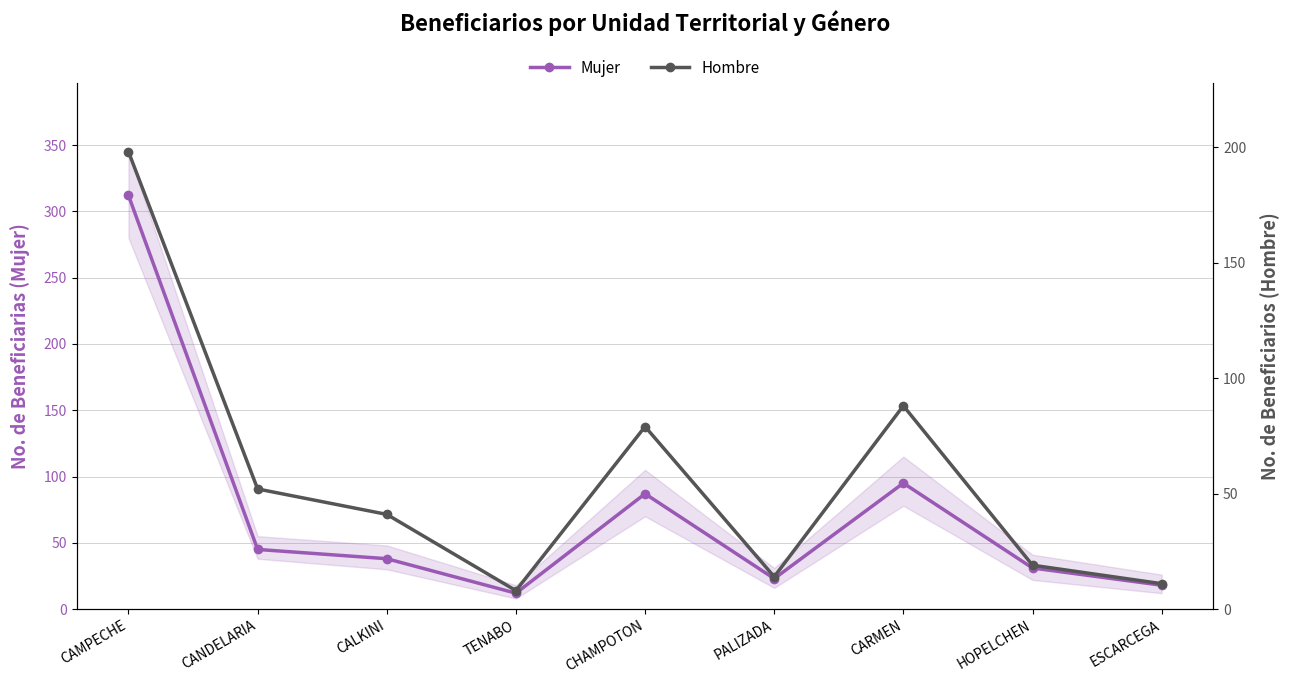

True or false: Mujer has a value of 120 at CAMPECHE.

False